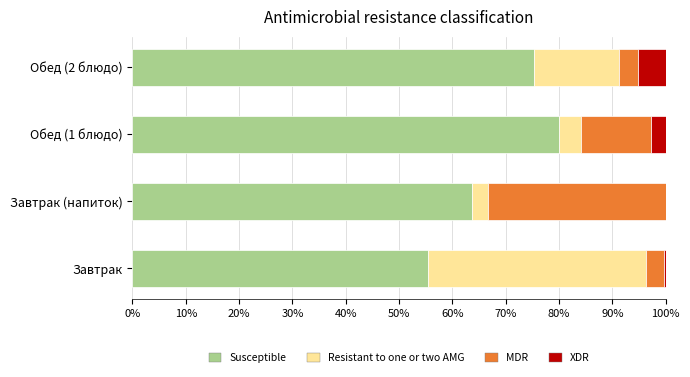

What is the sum of all Susceptible values?

274.4